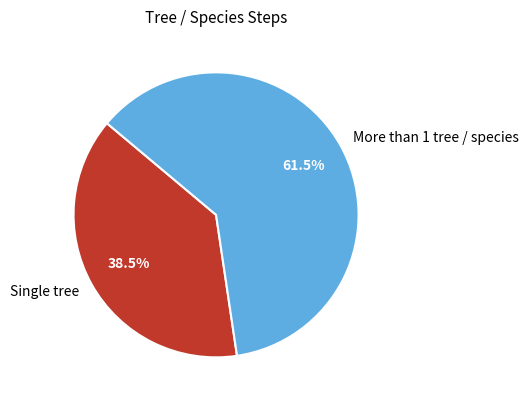

Between More than 1 tree / species and Single tree, which is larger?

More than 1 tree / species